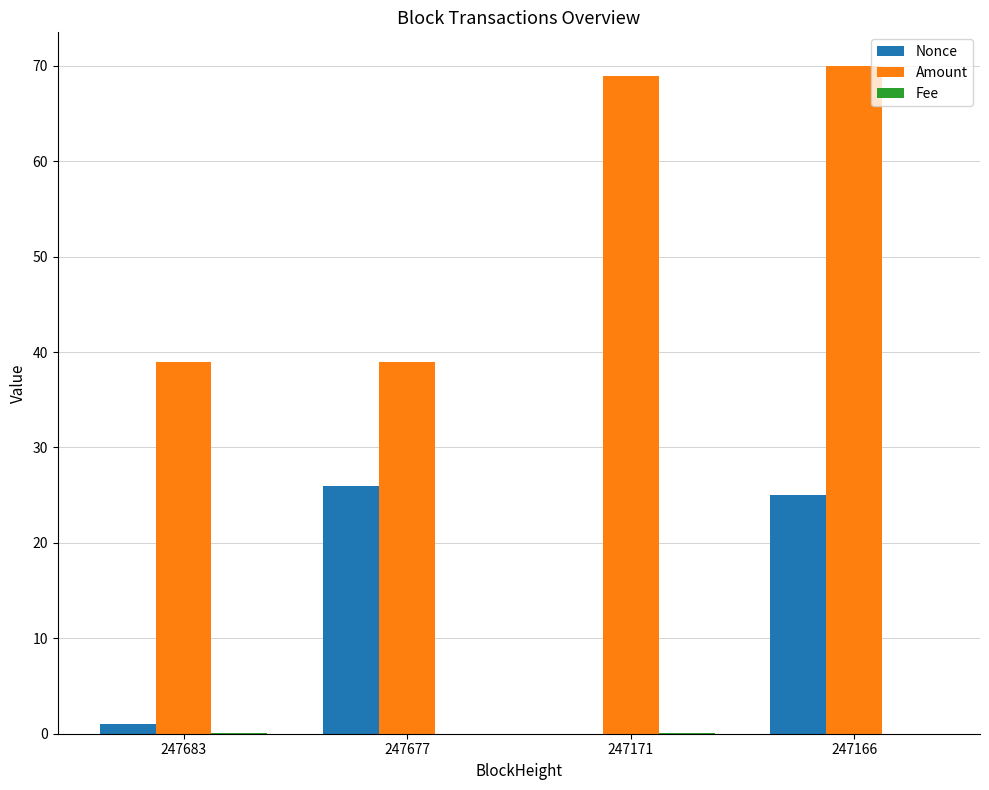

Is the value of Nonce at 247677 greater than the value of Amount at 247166?

No